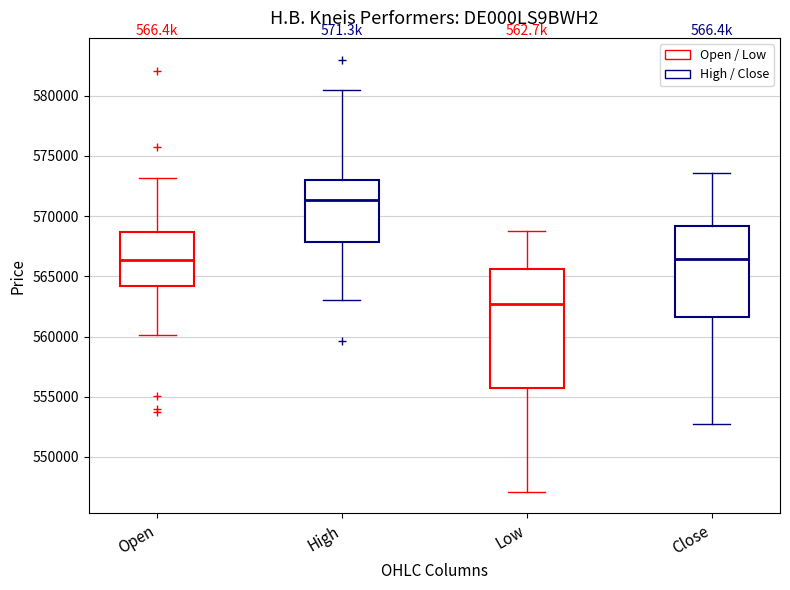

Reading left to right, read every box against the y-axis: the position of its median line, the range the box covers, and the ends of its whiskers. The values are not printed on the chart, so give them approximately, as read against the axis.

Open: median 566500, box 564000 to 568500, whiskers 560000 to 573000
High: median 571500, box 568000 to 573000, whiskers 563000 to 580500
Low: median 562500, box 555500 to 565500, whiskers 547000 to 569000
Close: median 566500, box 561500 to 569000, whiskers 552500 to 573500